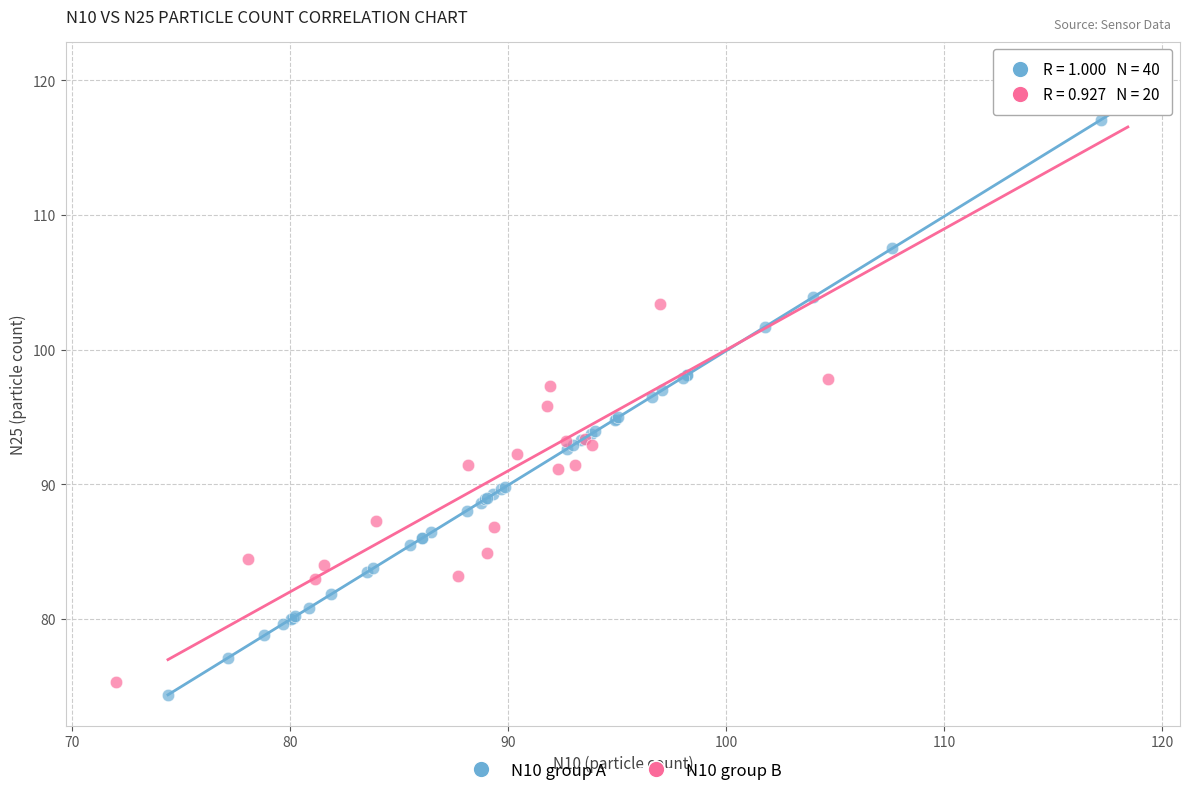

Which series contains the highest Y value?

N10 group B